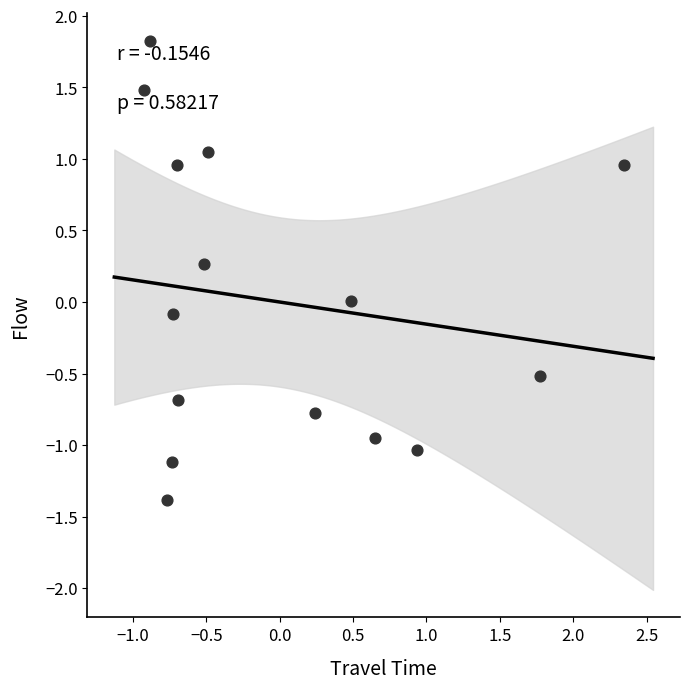

What is the range of X values (max minus min)?

3.3